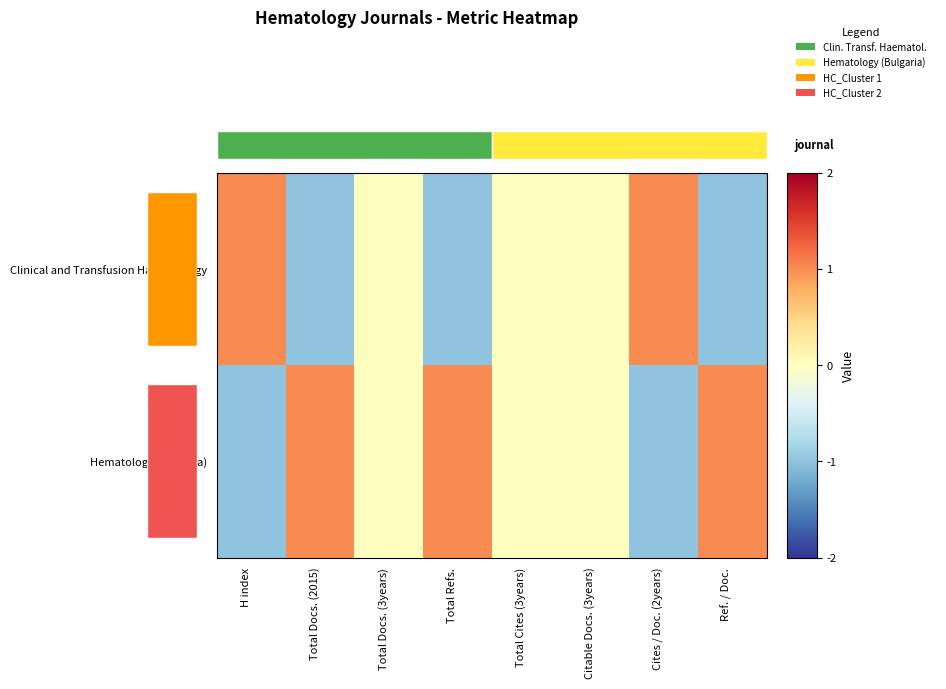

True or false: Hematology (Bulgaria) has a value of 1 at Ref. / Doc..

True